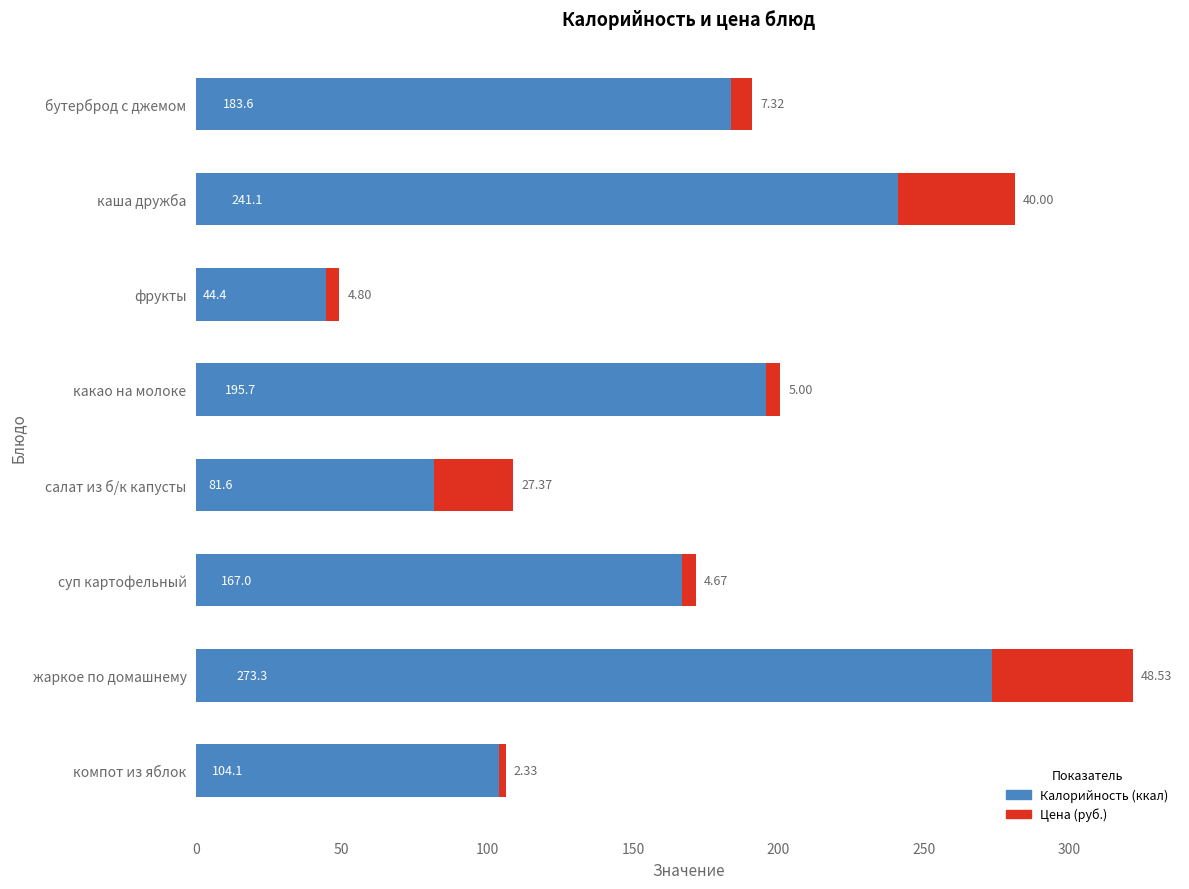

At which category is the sum across all series the highest?

жаркое по домашнему